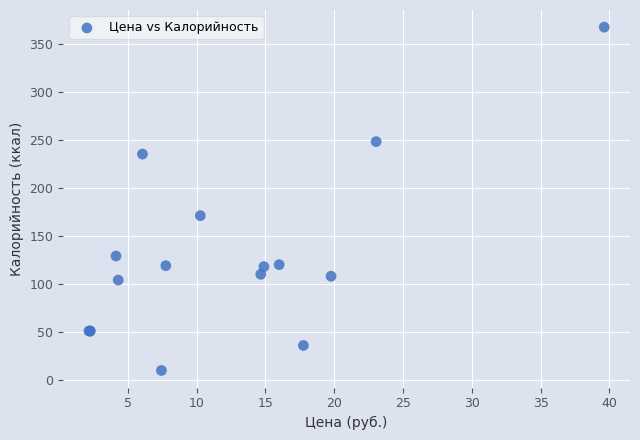

What Y value in the scatter plot is closest to 188?

171